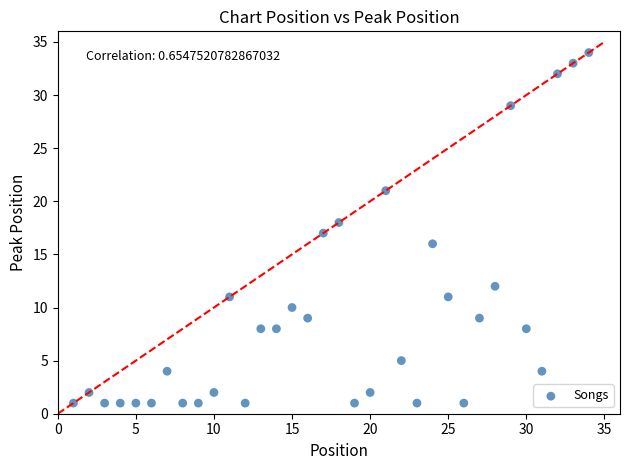

What is the range of Y values (max minus min)?

33